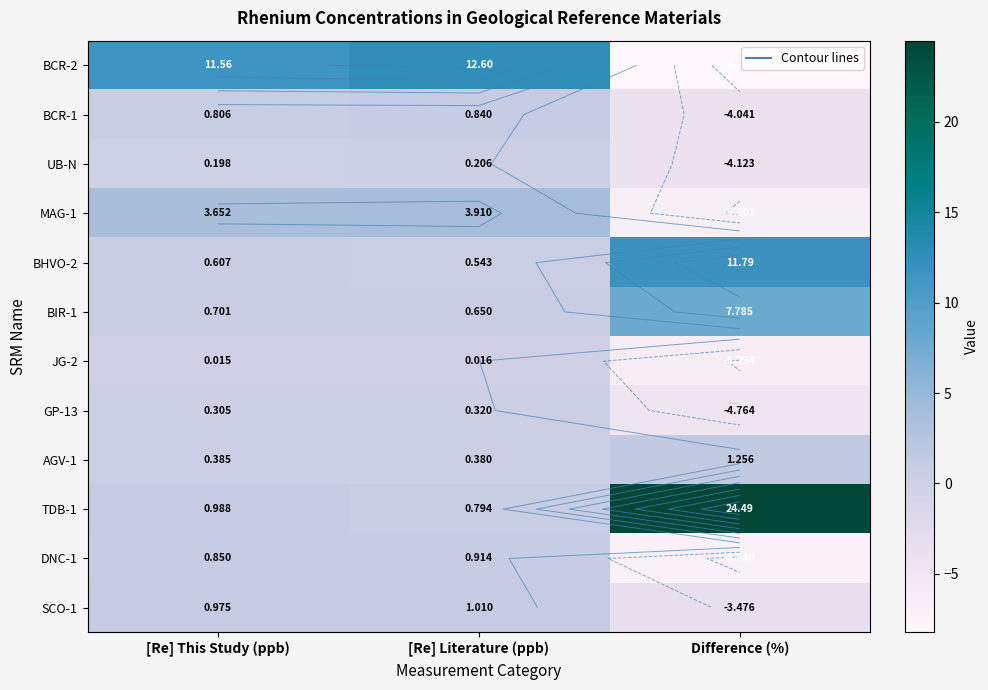

What is the highest value of the SCO-1 series?

1.0